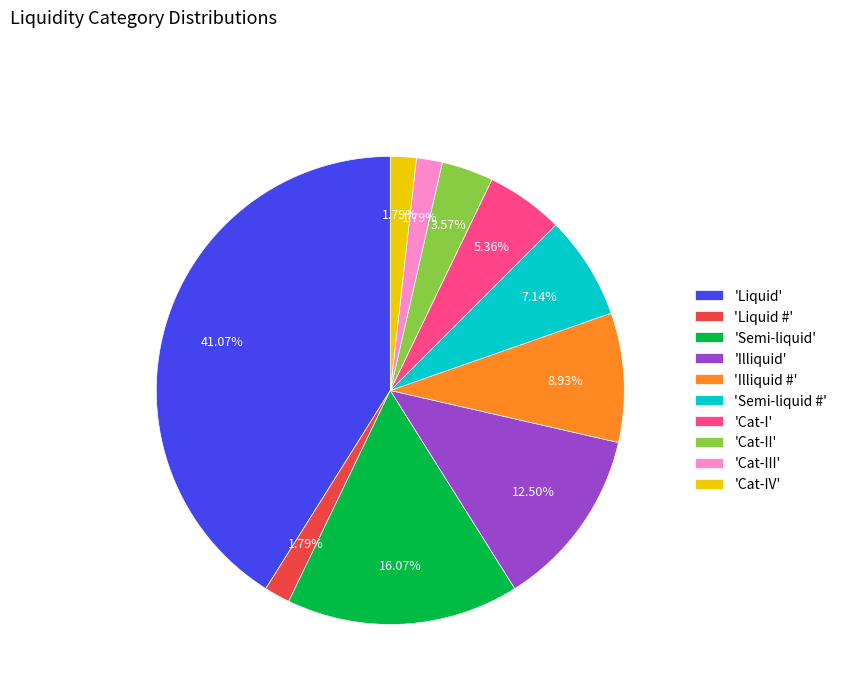

Which slice is the largest?

'Liquid'